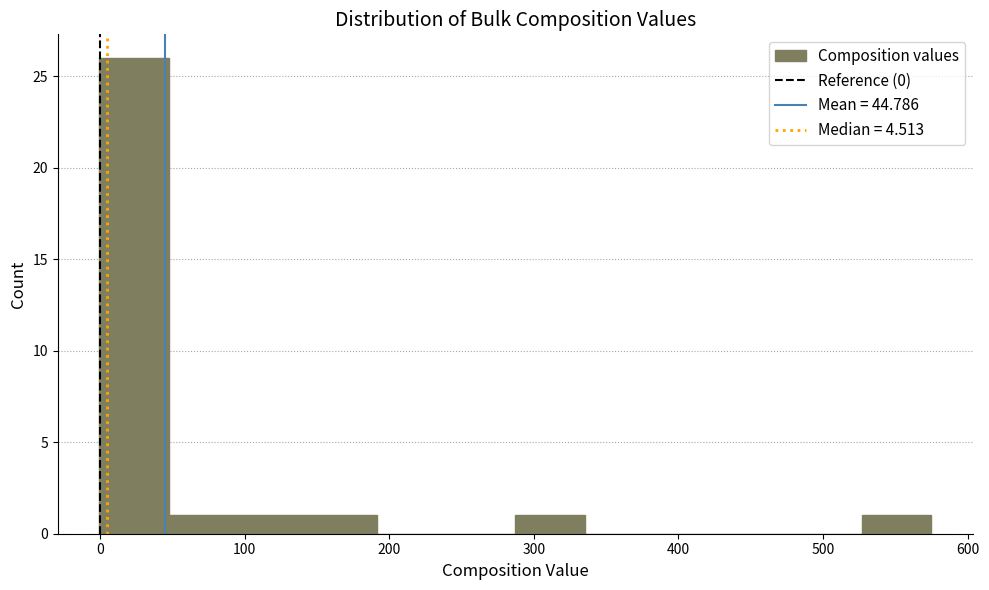

Reading left to right, transcribe this chart: for each bar, give the range it covers on the x-axis and its height. Neither the bar edges nor the heights are printed on the chart, so give them approximately, as read against the axes.

0 to 50: 26
50 to 100: 1
100 to 140: 1
140 to 190: 1
190 to 240: 0
240 to 290: 0
290 to 340: 1
340 to 380: 0
380 to 430: 0
430 to 480: 0
480 to 530: 0
530 to 580: 1